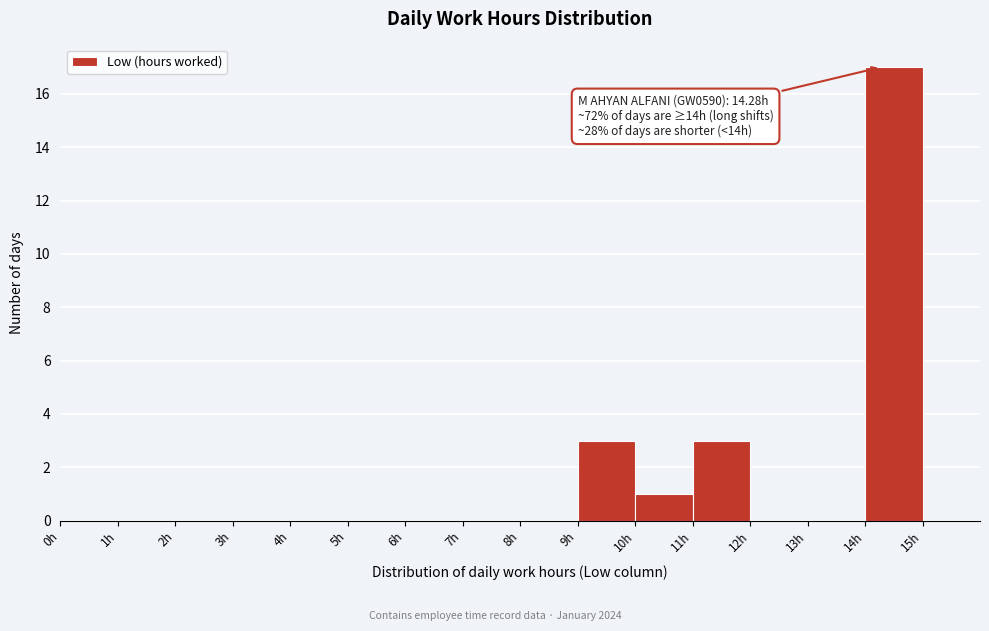

Which range on the x-axis has the tallest bar?

14 to 15